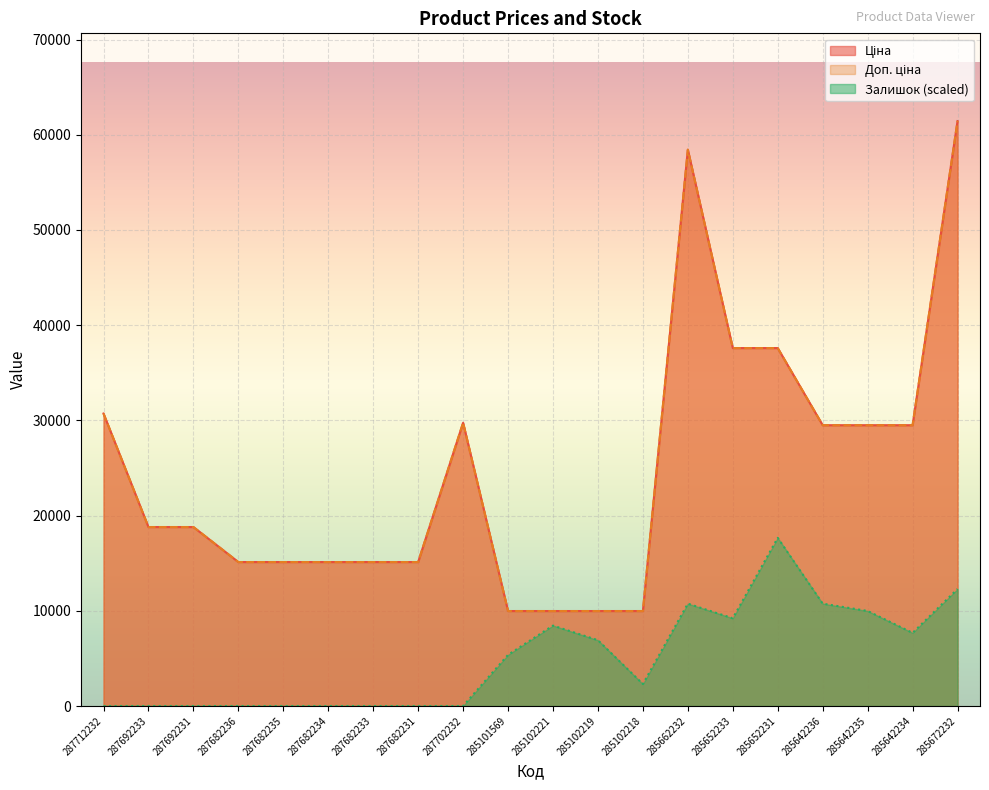

True or false: Доп. ціна and Залишок cross at least once.

False